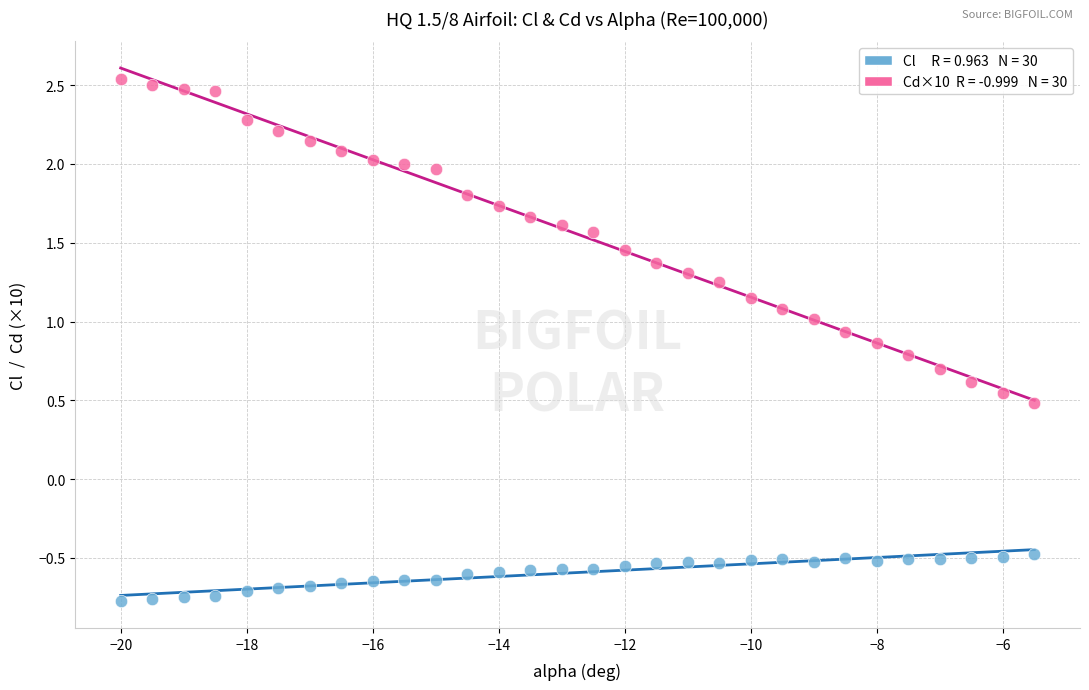

Across all data points, what is the range of Y values (max minus min)?

3.3